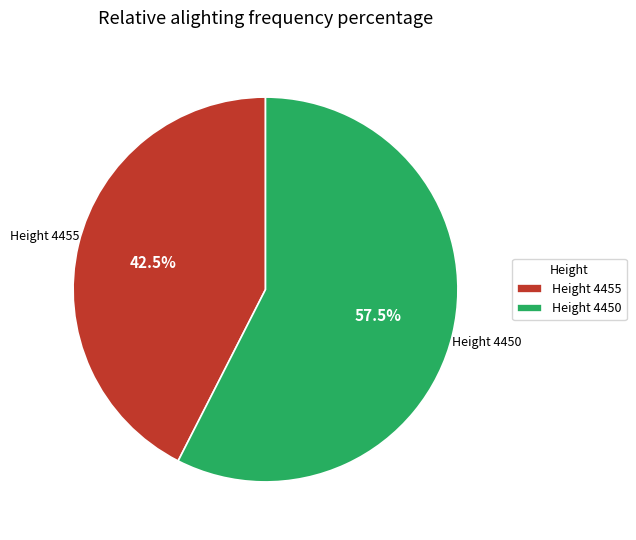

Combined, do Height 4455 and Height 4450 account for over 50%?

Yes